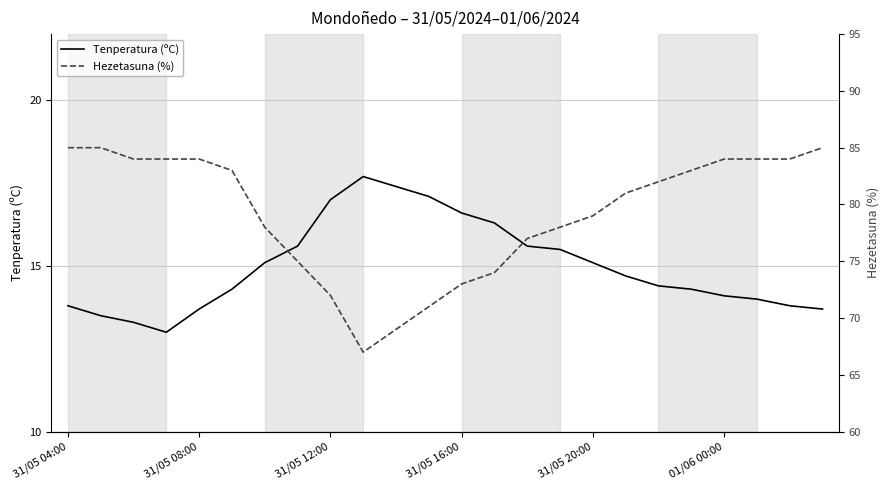

What is the minimum value for Tenperatura (ºC)?

13.0